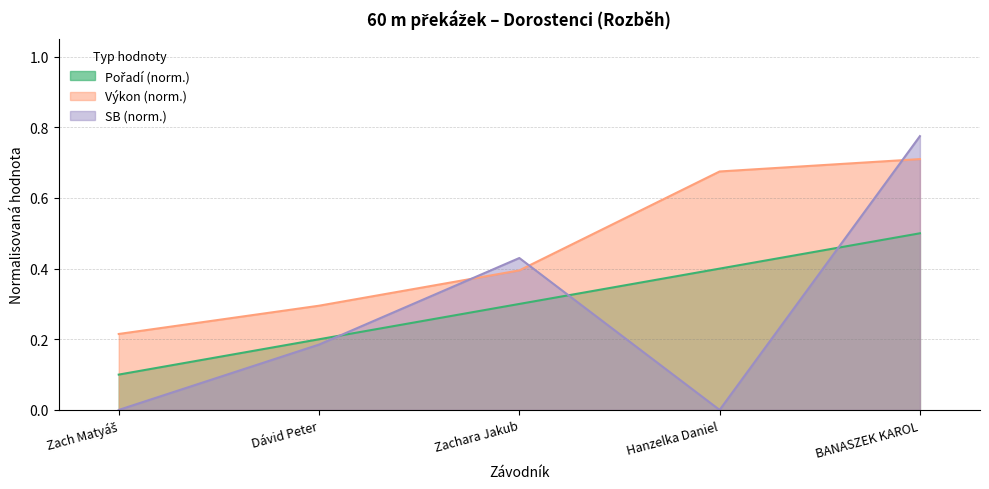

Reading right to left, extract all data points from this chart.

Pořadí: BANASZEK KAROL=0.5	Hanzelka Daniel=0.4	Zachara Jakub=0.3	Dávid Peter=0.2	Zach Matyáš=0.1
Výkon: BANASZEK KAROL=0.7	Hanzelka Daniel=0.7	Zachara Jakub=0.4	Dávid Peter=0.3	Zach Matyáš=0.2